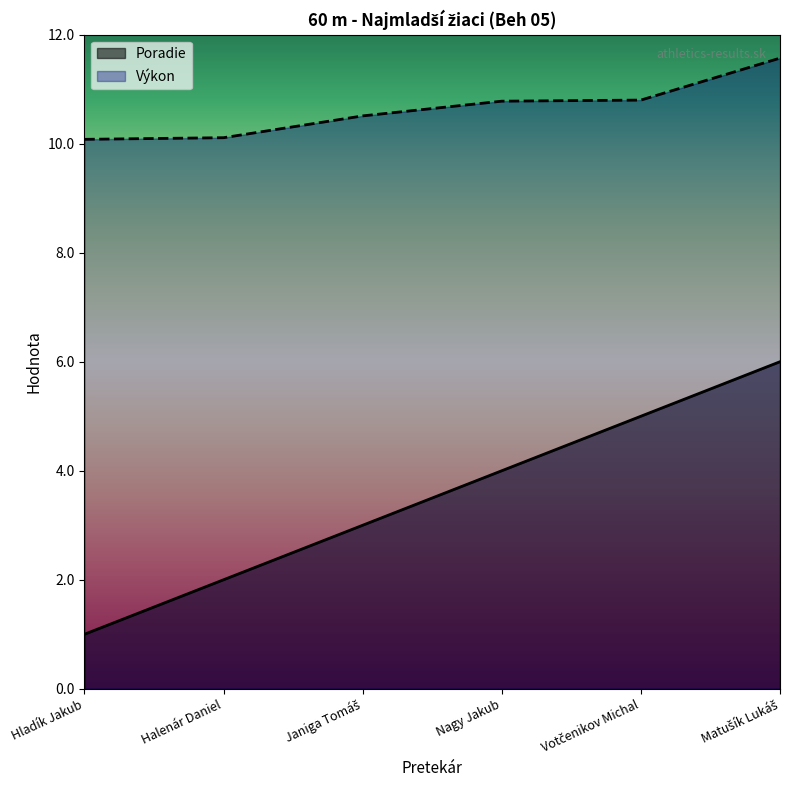

What is the minimum value for Poradie?

1.0